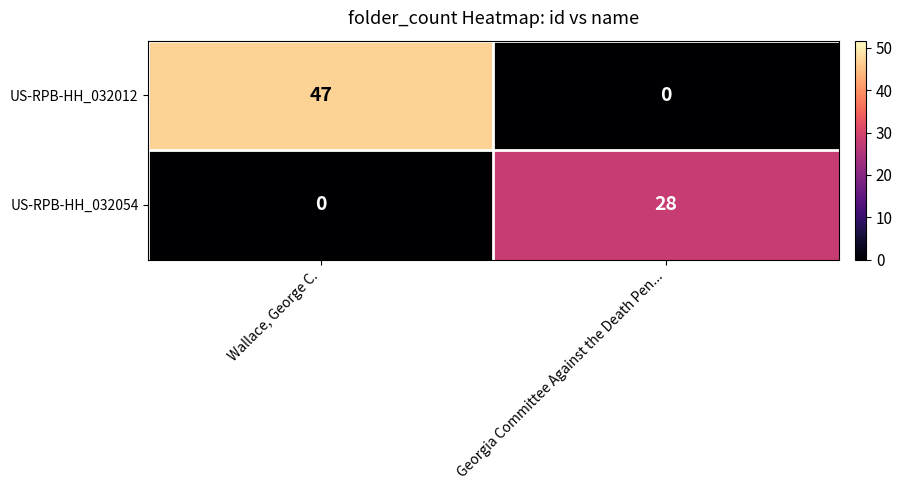

Rank the series by their average value, from highest to lowest.

US-RPB-HH_032012, US-RPB-HH_032054